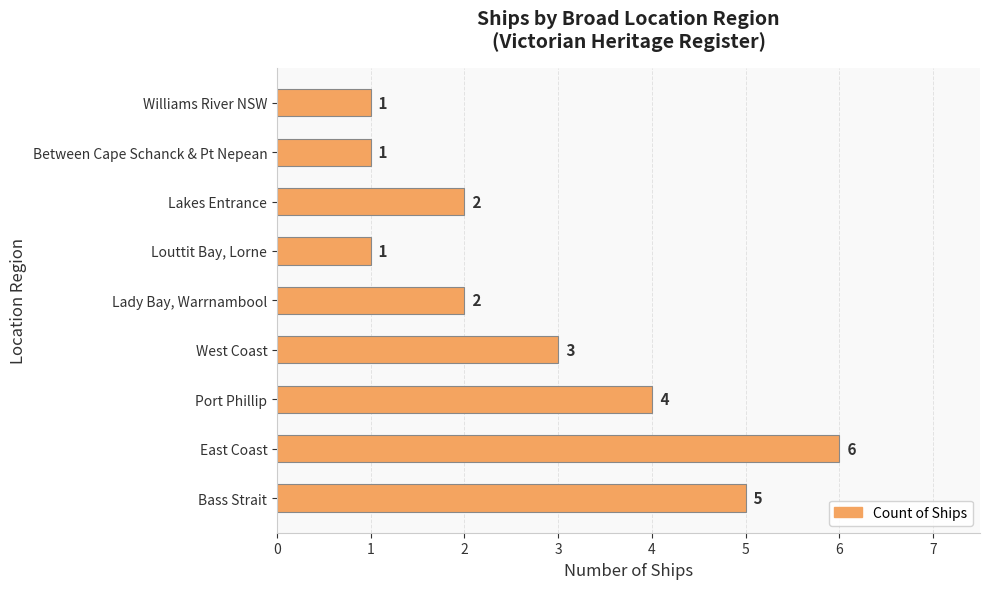

What is the change in value from Louttit Bay, Lorne to Lakes Entrance?

+1